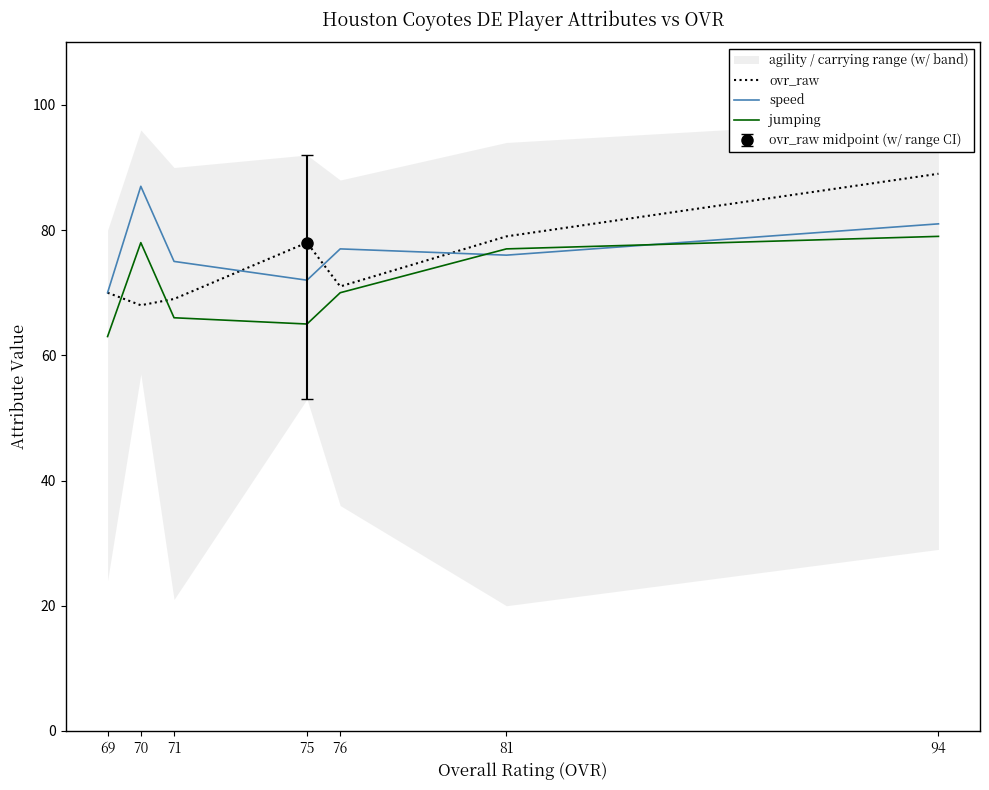

What is the sum of the speed values at 70 and 81?

163